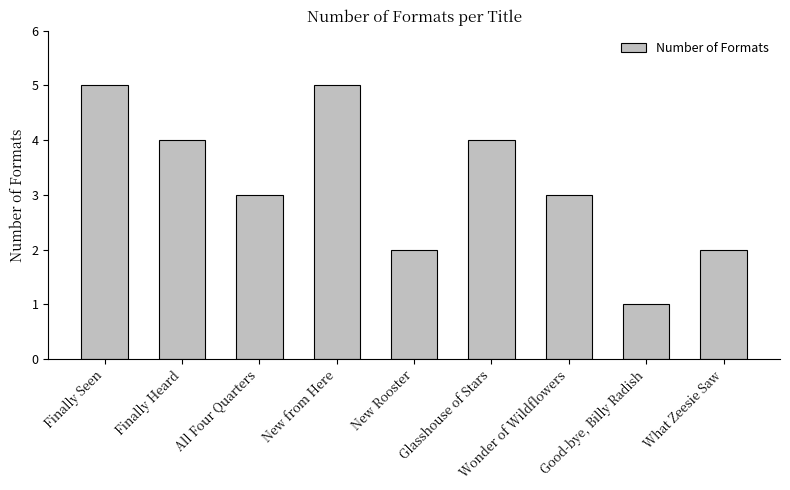

The value at New Rooster is 1. True or false?

False